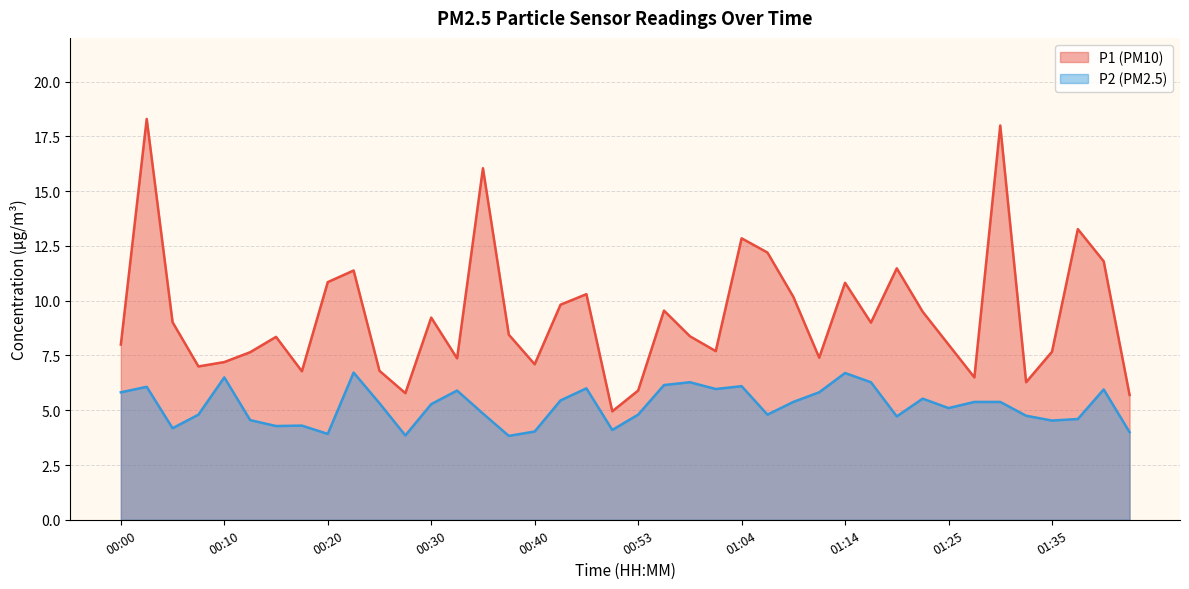

Read the P1 value at 00:10.

7.2